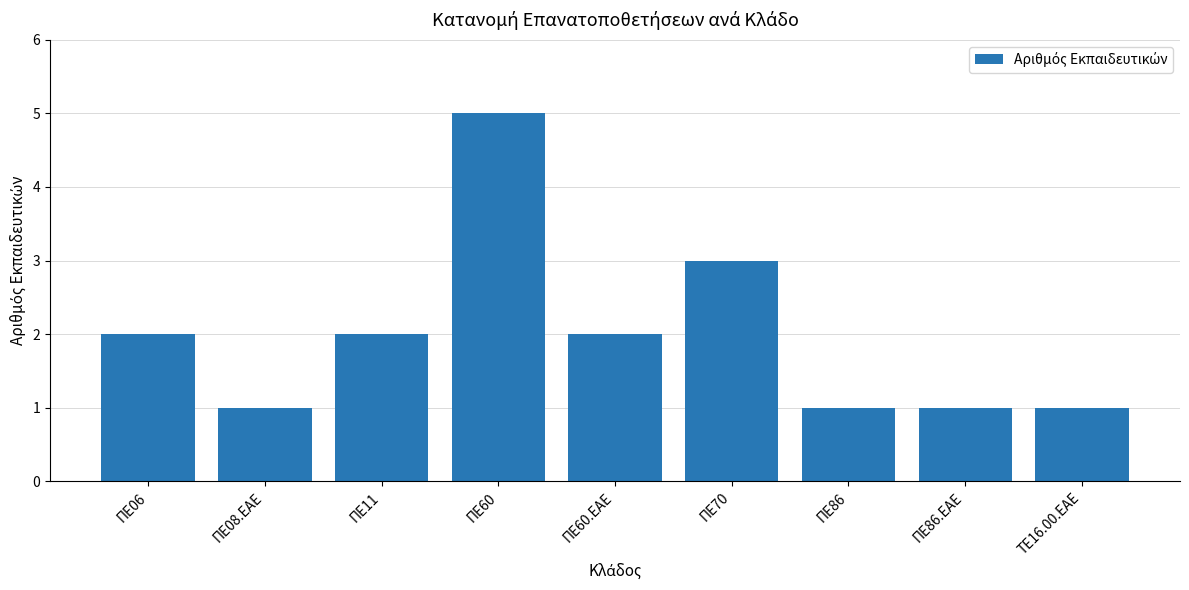

What is the sum of the values at ΤΕ16.00.ΕΑΕ and ΠΕ60.ΕΑΕ?

3